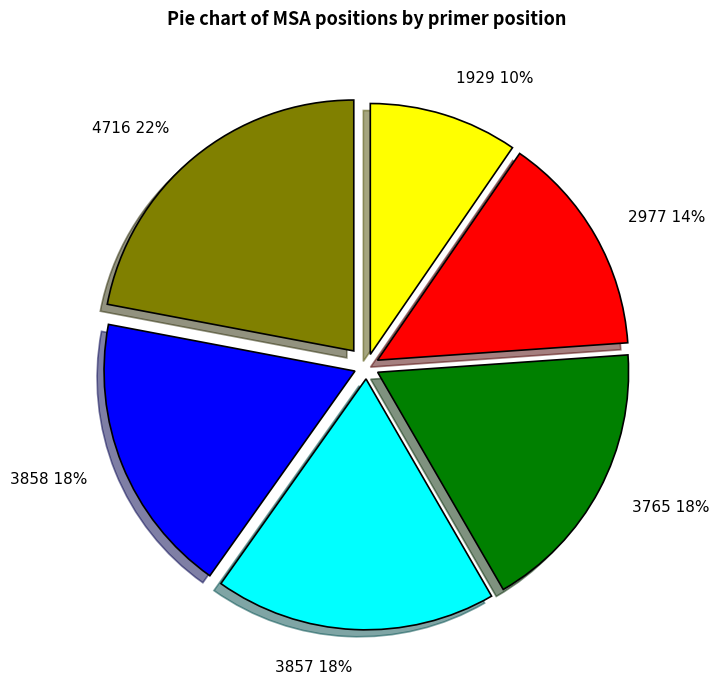

What is the smallest slice in the pie chart?

1929